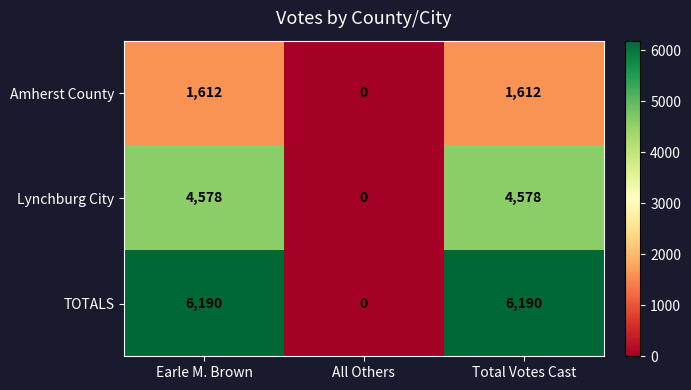

Which series has the largest range (max minus min)?

TOTALS